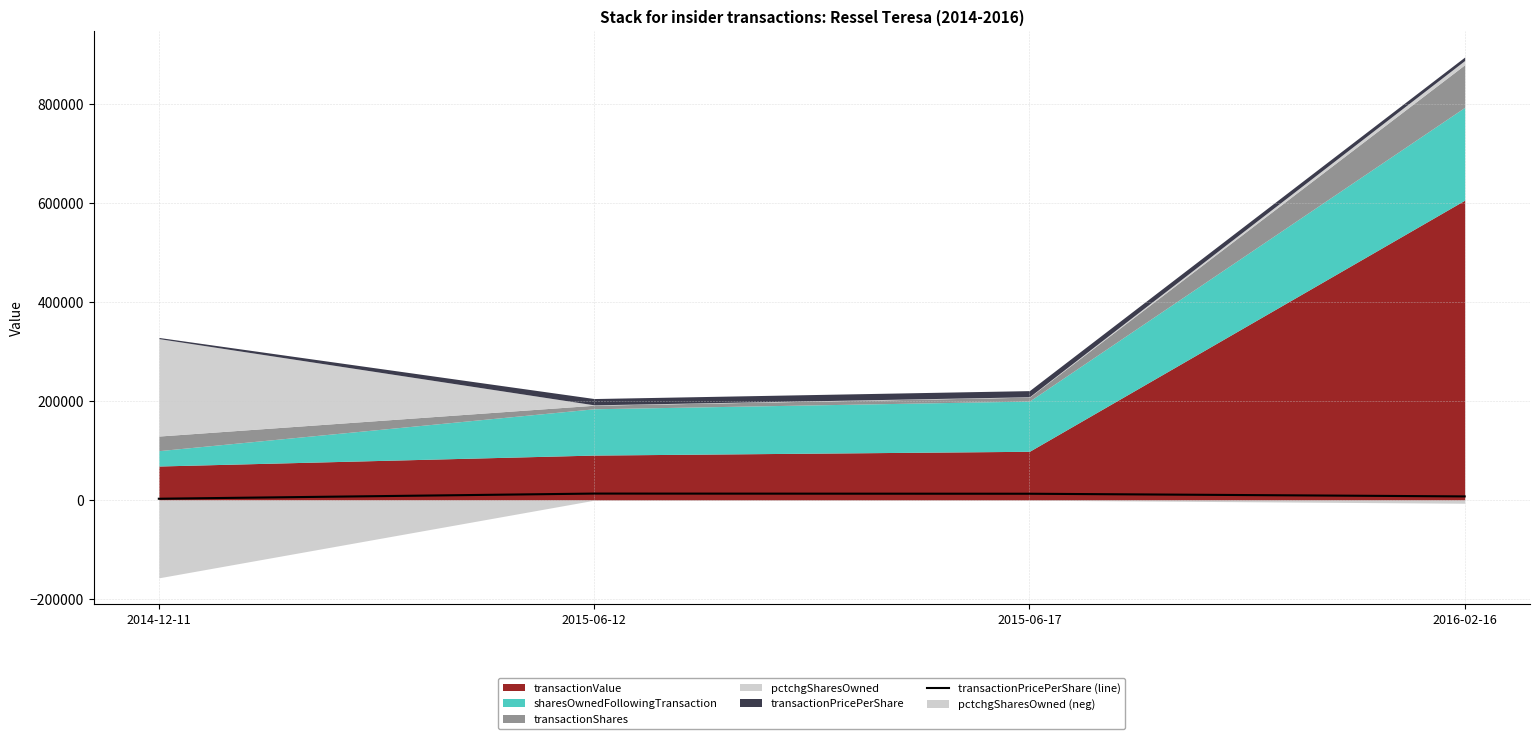

In transactionPricePerShare (line), how many points are higher than both neighbors (excluding endpoints)?

1